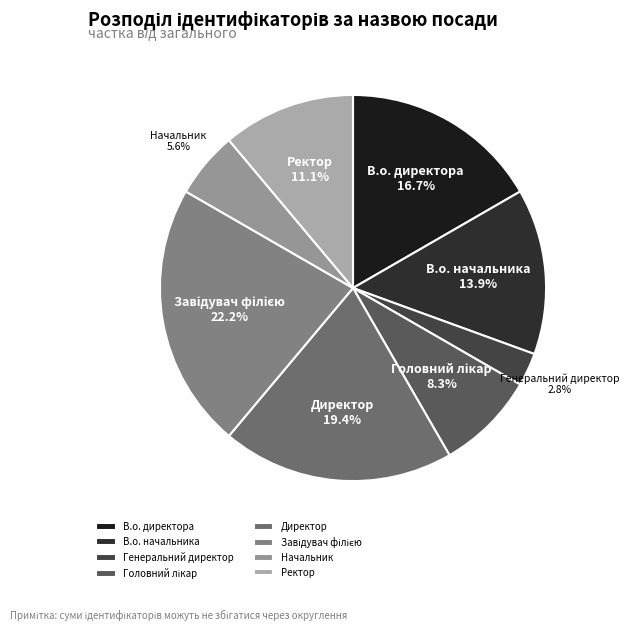

Is Начальник the majority of the pie?

No